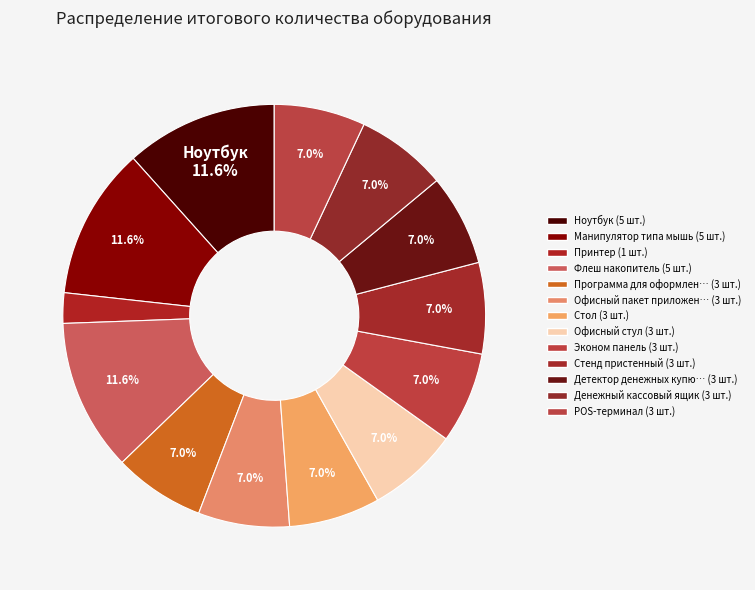

To the nearest percent, what is the average slice percentage?

8%